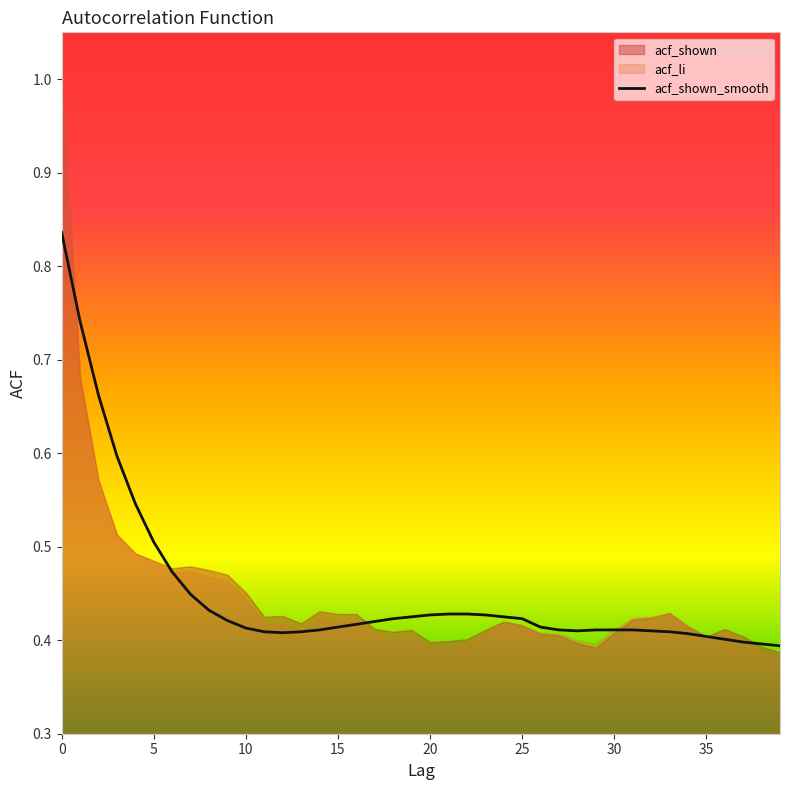

What is the label of the 29th point from the right?

11